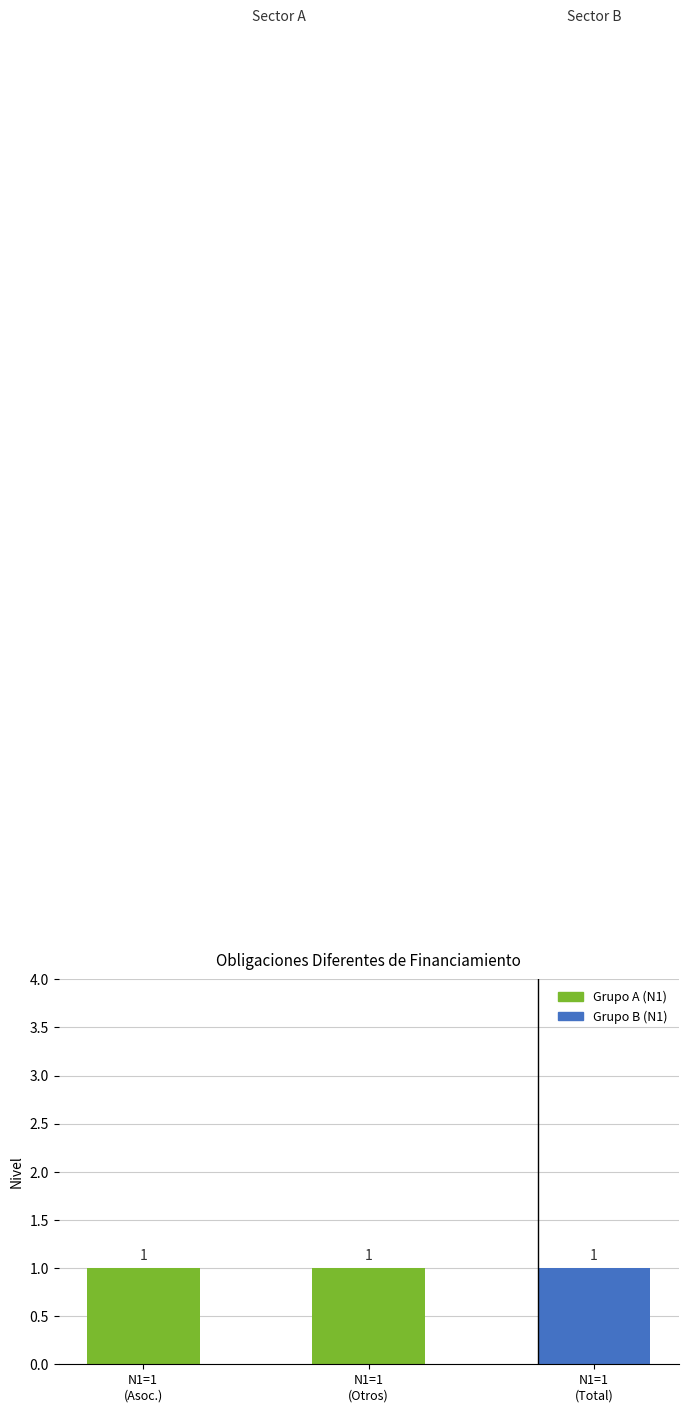

At which category does the chart reach its peak across all series?

Asociaciones Público Privadas